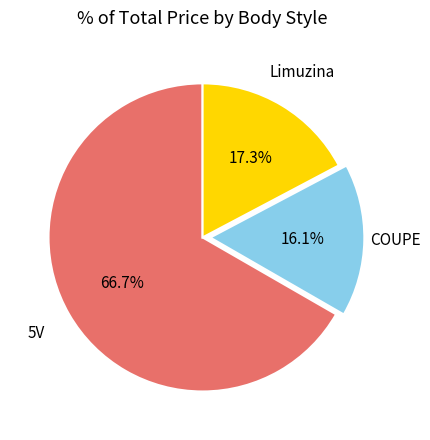

Count the number of slices in the pie.

3